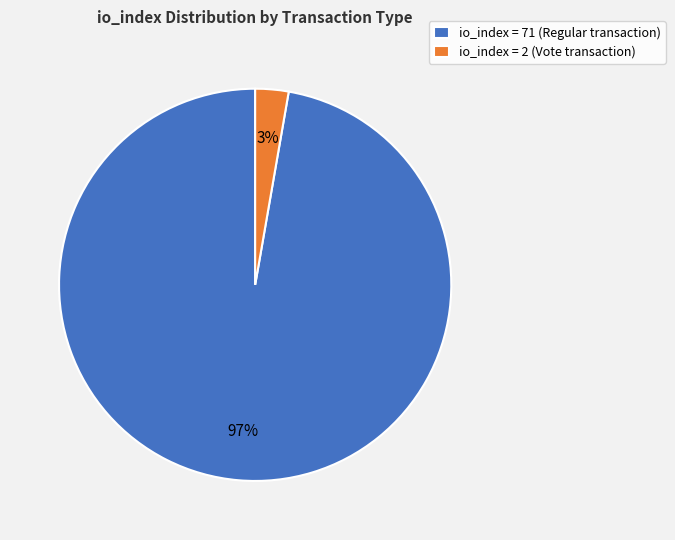

Which has a higher value, io_index = 2 (Vote transaction) or io_index = 71 (Regular transaction)?

io_index = 71 (Regular transaction)